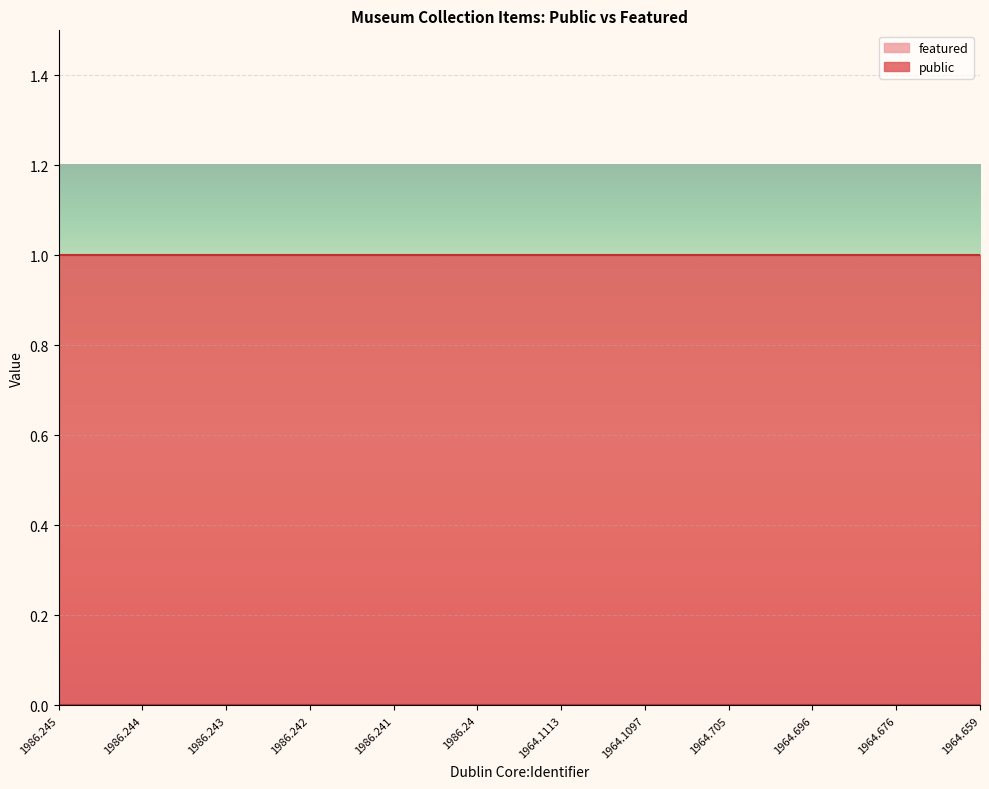

At how many categories does at least one series exceed 0?

12